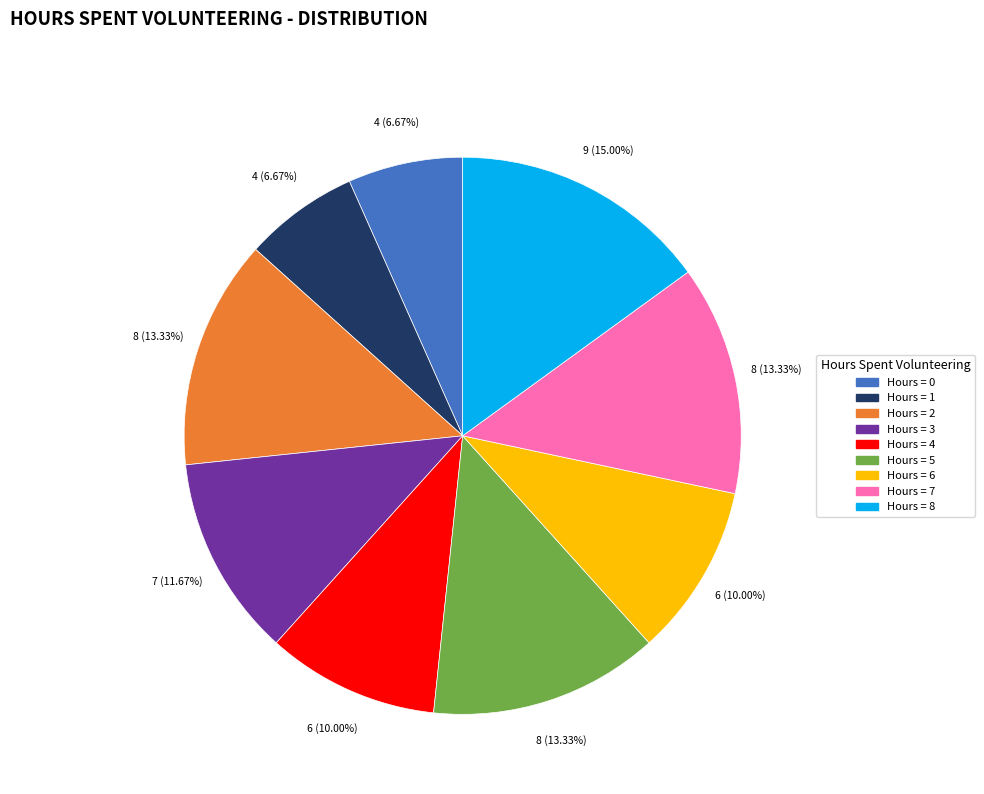

Is there any slice that represents more than half of the pie?

No